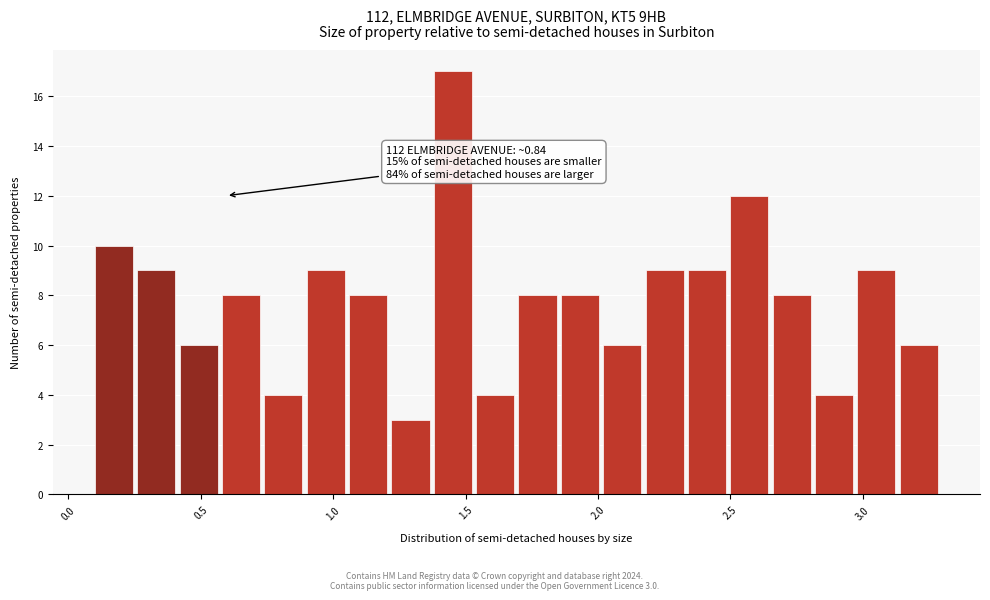

Around what value on the x-axis is the tallest bar? Give the approximate position of its centre, as read against the axis.

1.45